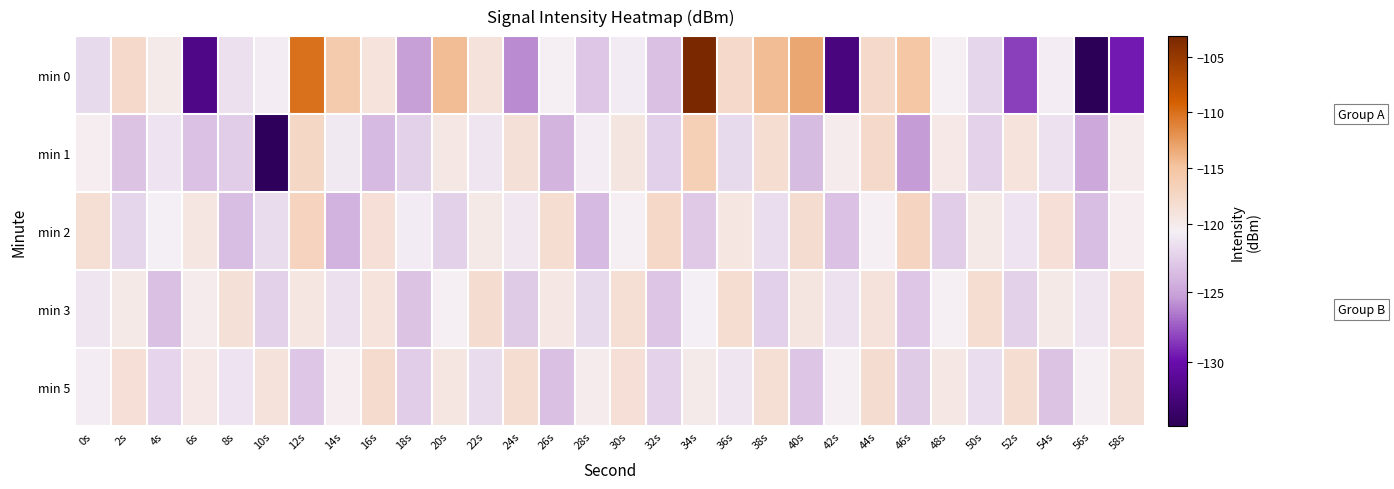

How many categories are shown in the chart?

30